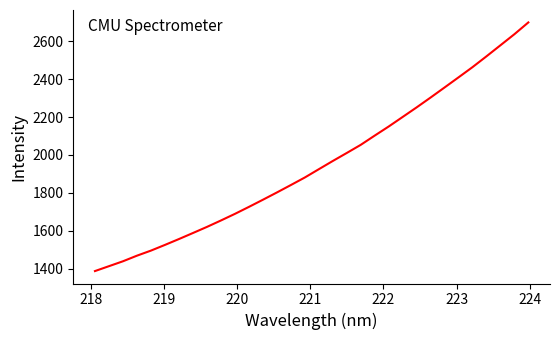

What is the minimum value shown in the chart?

1387.7